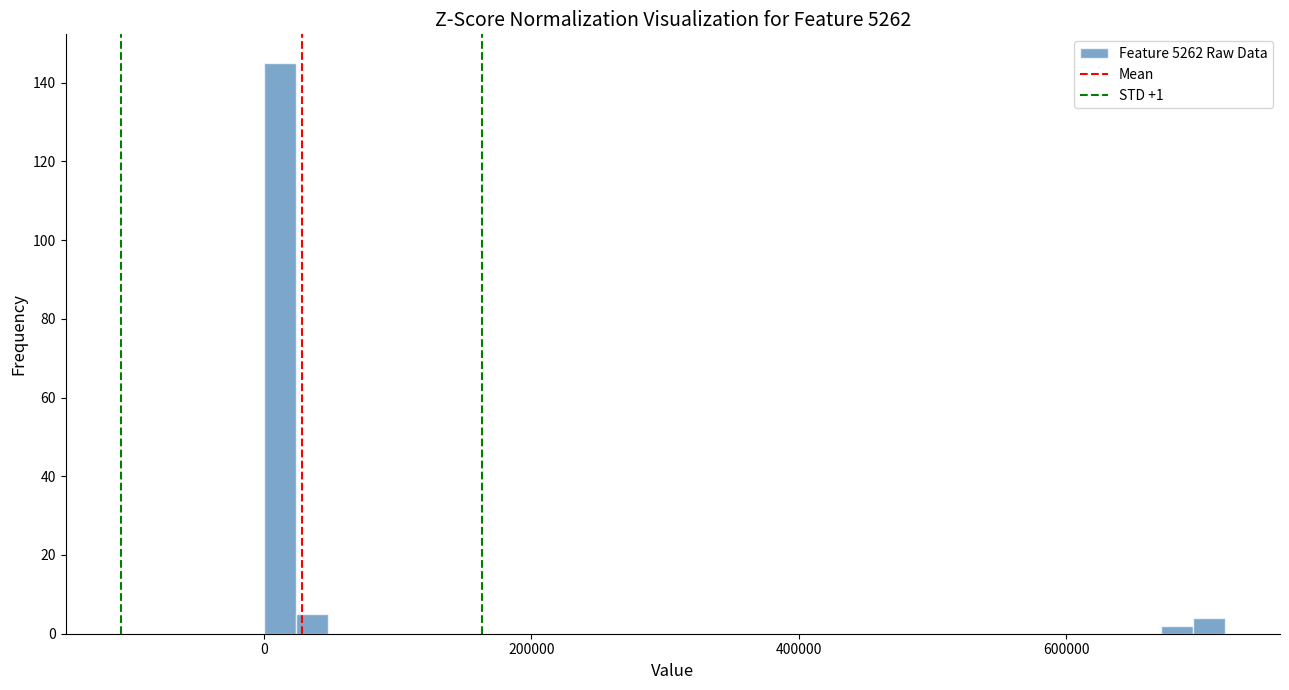

Around what value on the x-axis is the tallest bar? Give the approximate position of its centre, as read against the axis.

20000